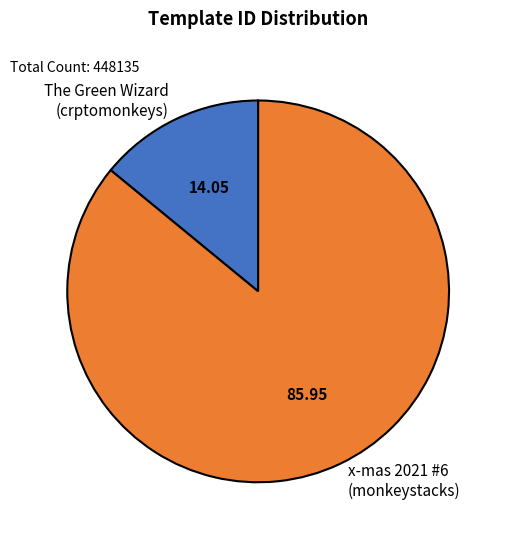

Between x-mas 2021 #6 (monkeystacks) and The Green Wizard (crptomonkeys), which is larger?

x-mas 2021 #6 (monkeystacks)